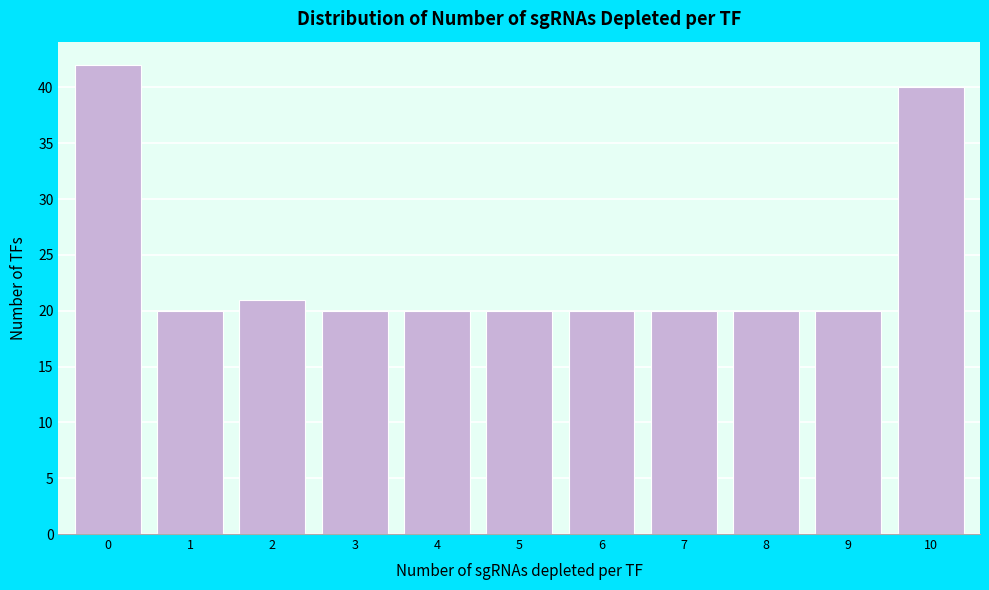

What is the height of the bar covering 3.5 to 4.5 on the x-axis? The values are not printed on the chart, so give them approximately, as read against the axis.

20